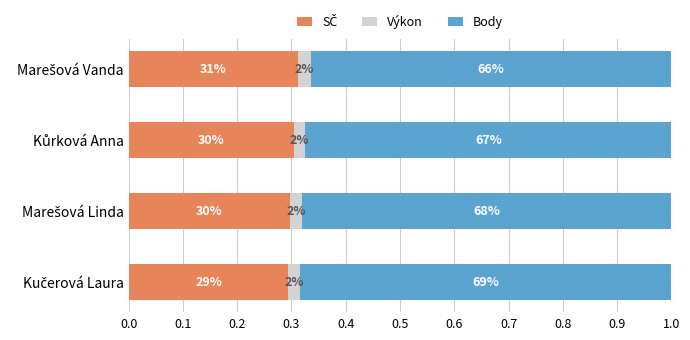

What is the value of the SČ bar at the 1st from the left?

0.3